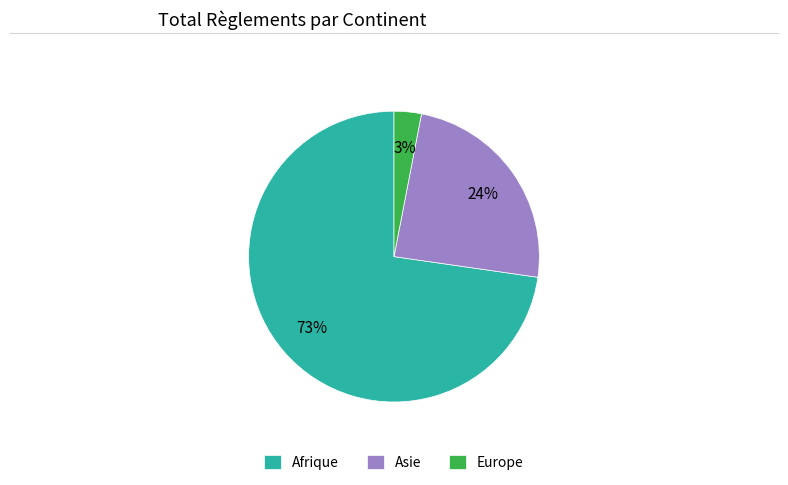

How many slices are in this pie chart?

3